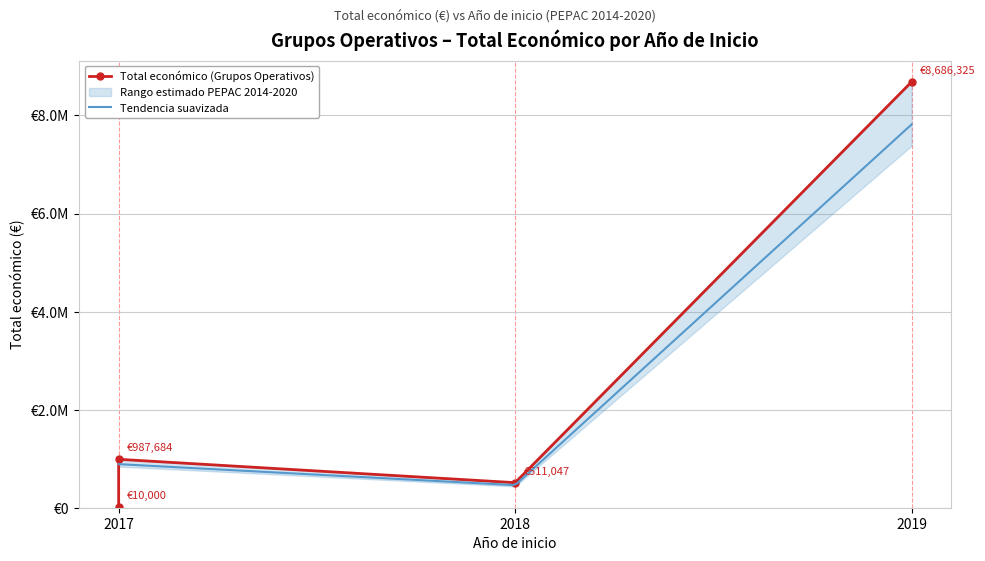

What is the value of the 2nd point from the left?

10000